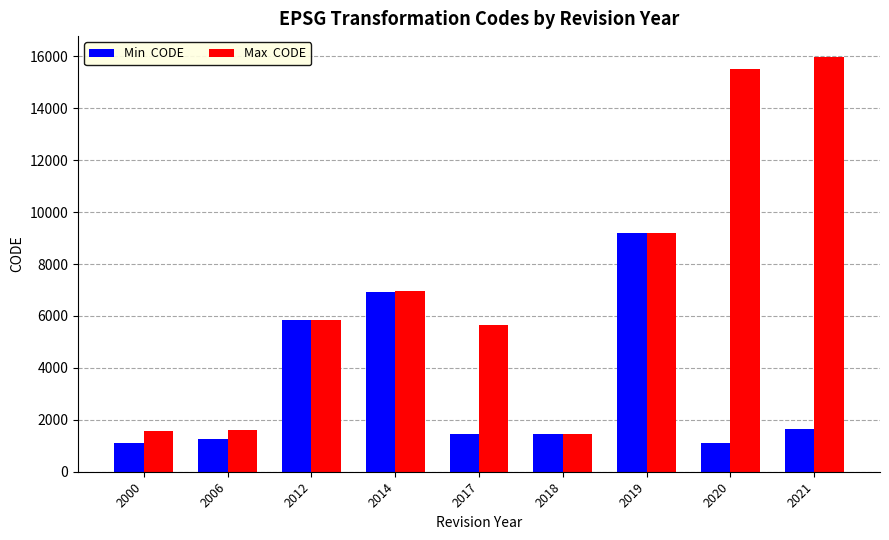

What is the total value across all series at 2017?

7121